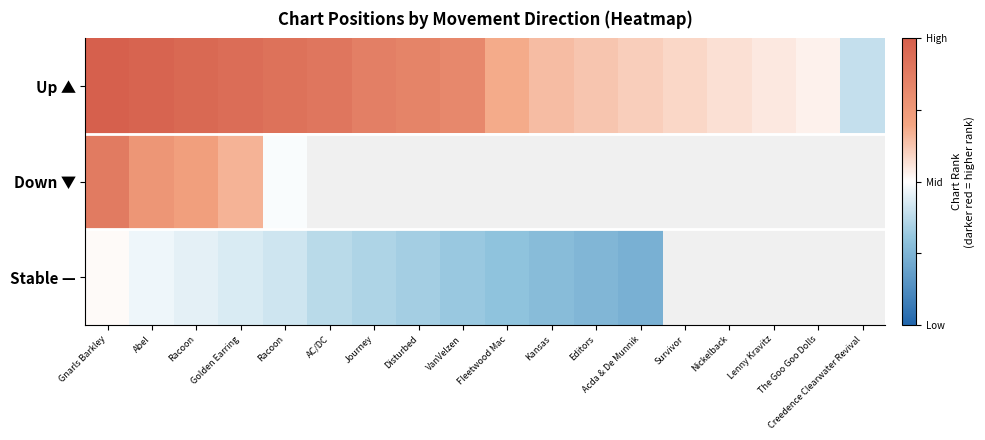

The value of Stable — at Disturbed is 0.2. True or false?

False